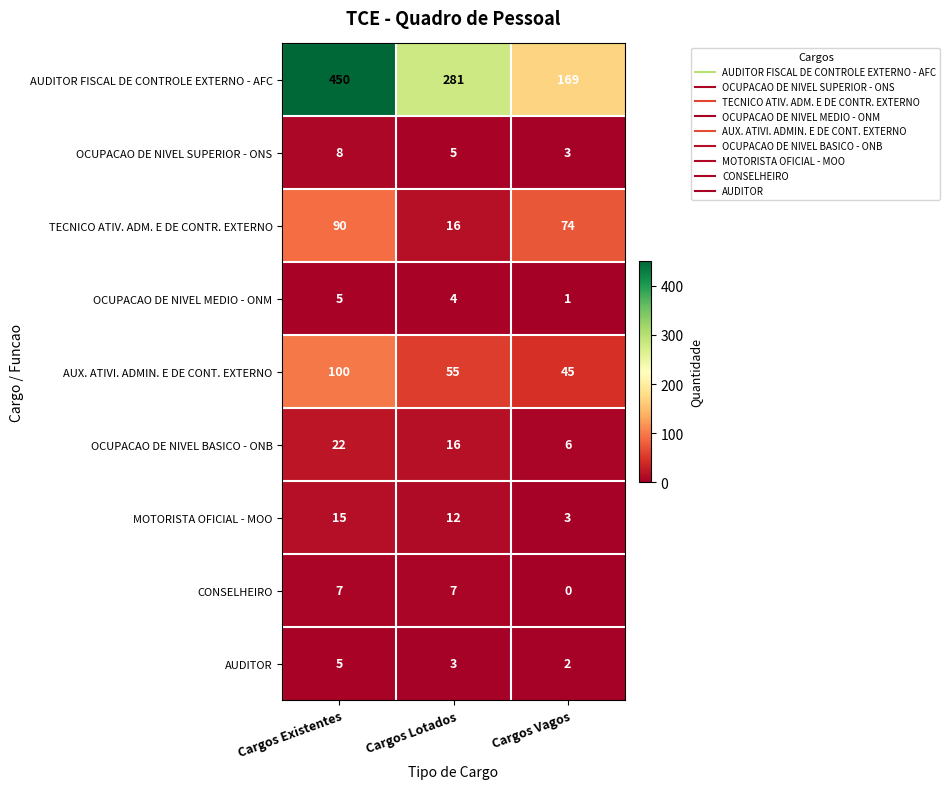

The value of AUX. ATIVI. ADMIN. E DE CONT. EXTERNO at Cargos Lotados is 55. True or false?

True